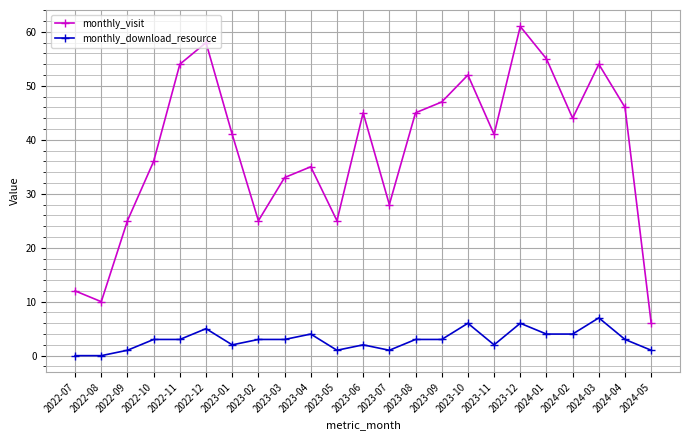

How many data points does each series have?

23